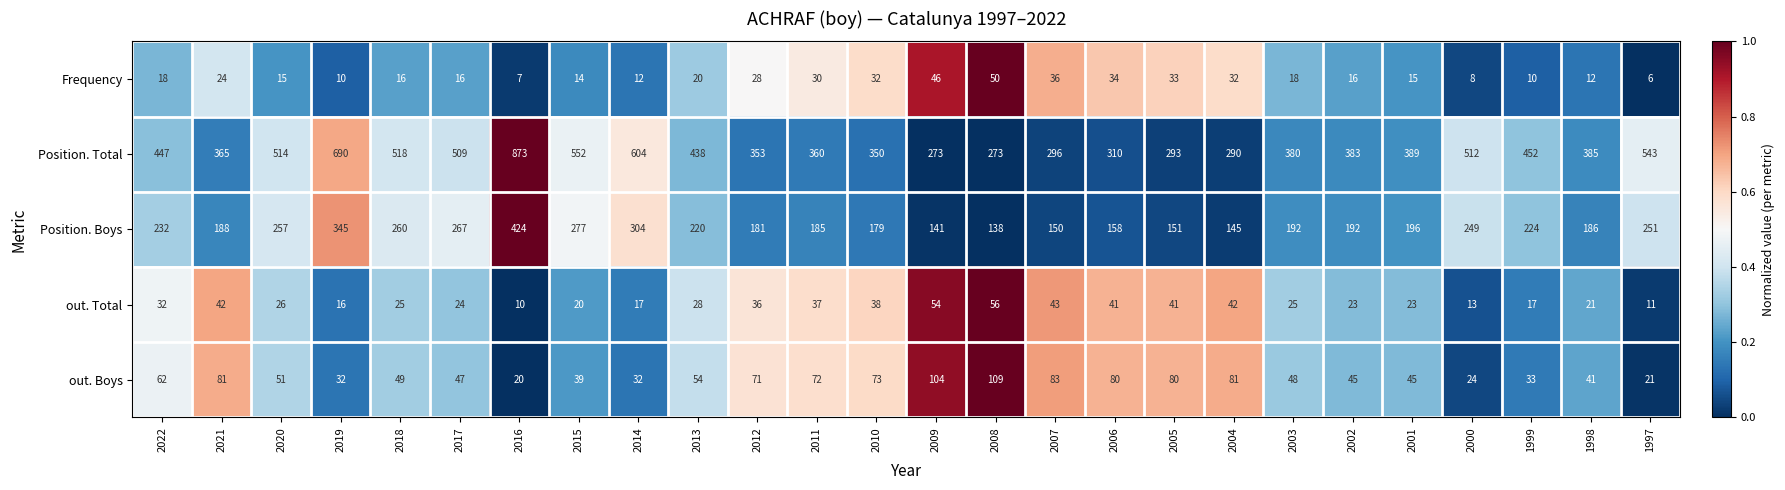

What is the maximum value shown in the chart?

873